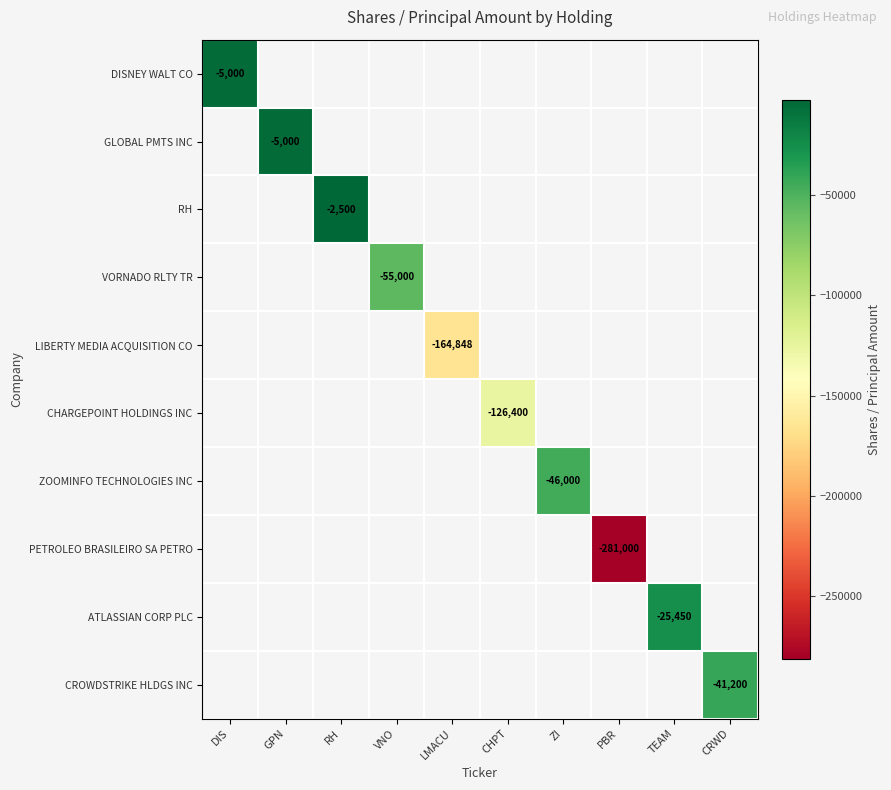

At how many categories does at least one series exceed -201198?

9